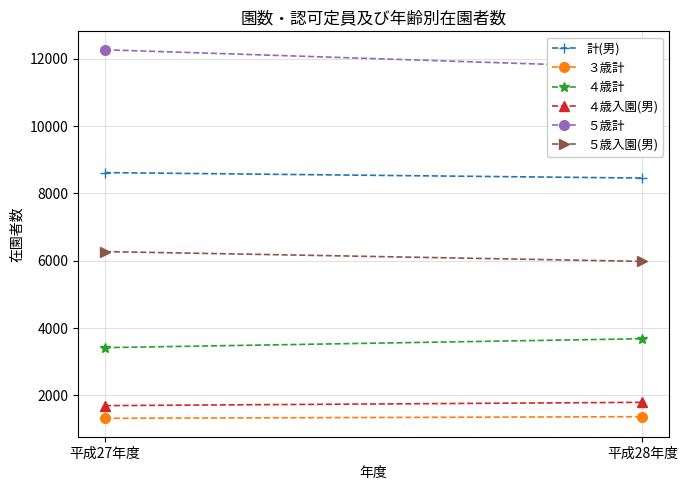

Reading left to right, list all the values displayed in this chart.

計(男): 8618	8456
３歳計: 1321	1369
４歳計: 3419	3684
４歳入園(男): 1697	1795
５歳計: 12266	11741
５歳入園(男): 6272	5981